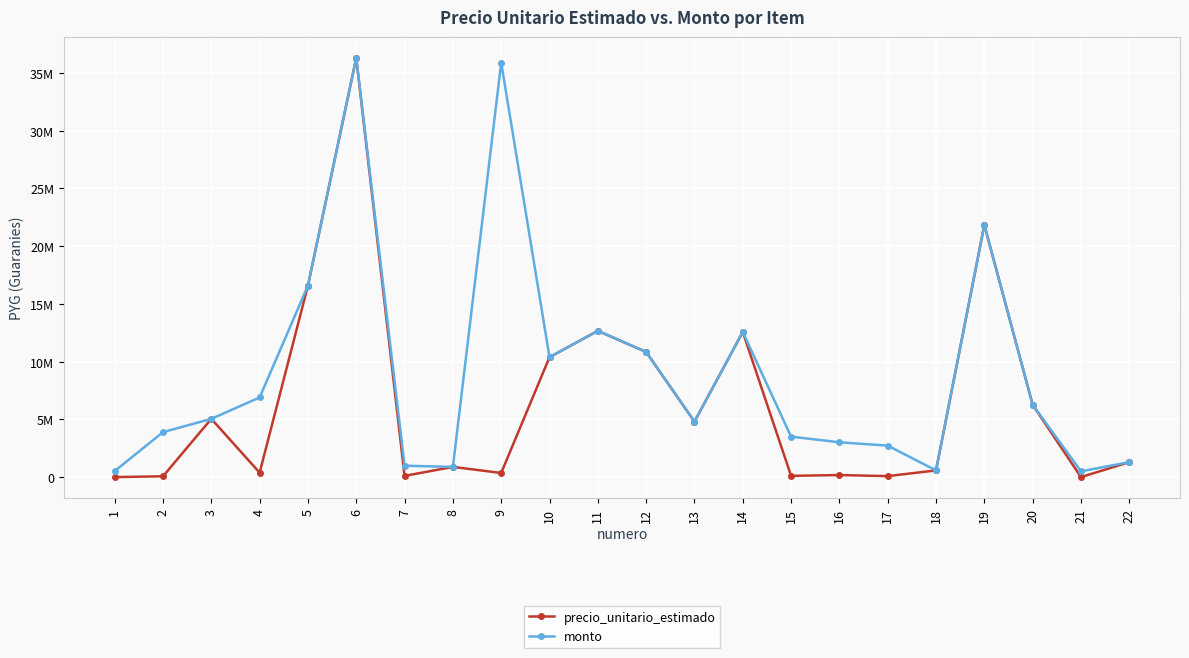

What is the maximum value for monto?

36303150